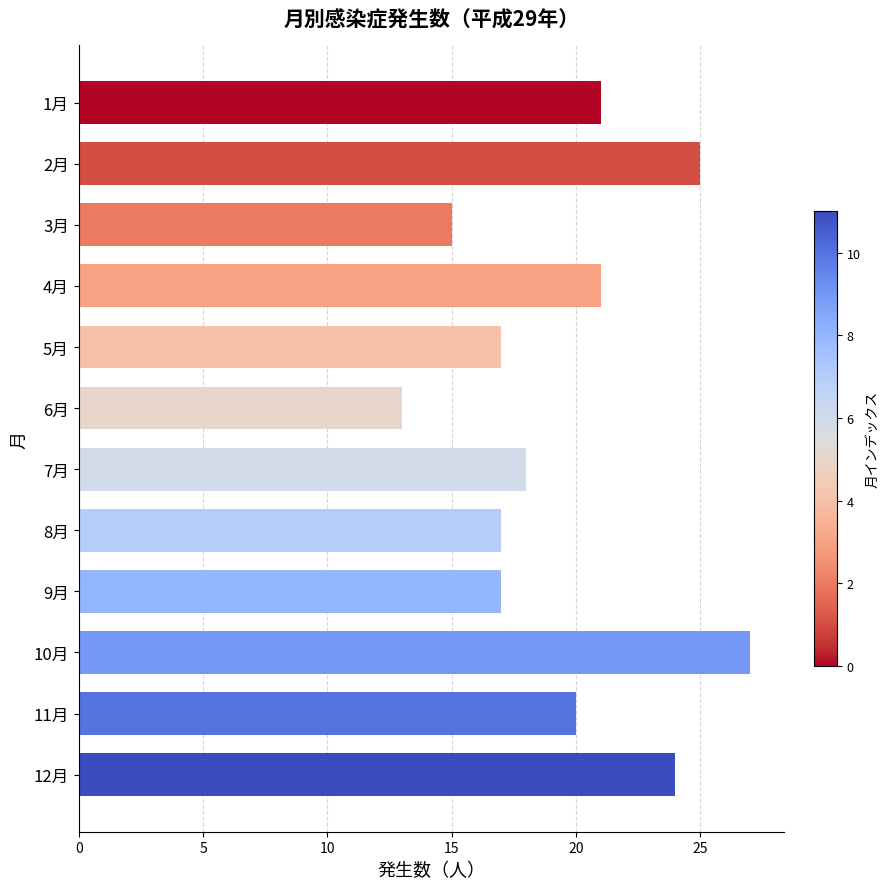

What is the value of the 5th bar from the top?

17